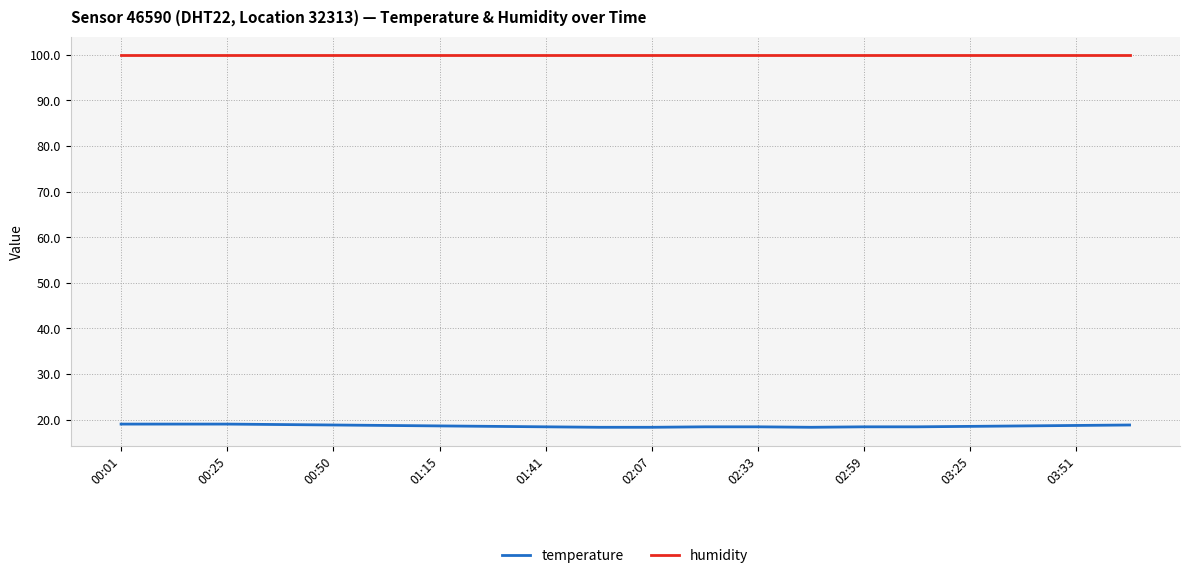

What is the maximum value shown in the chart?

99.9